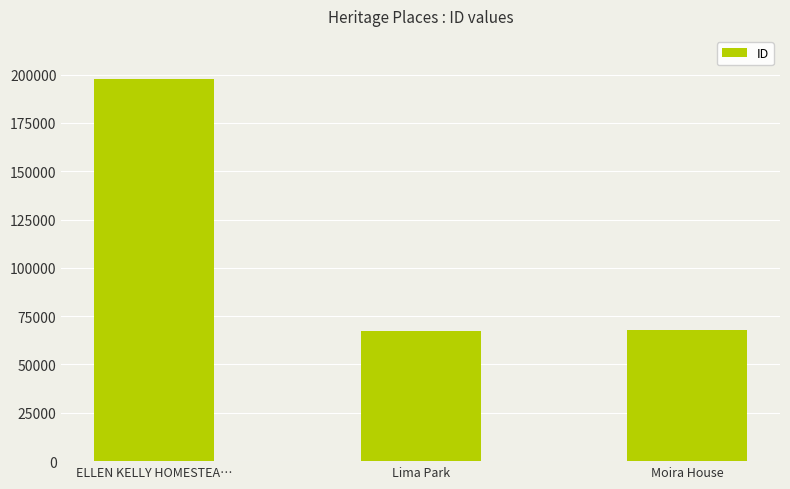

Is it true that the value at Lima Park is 26201?

False